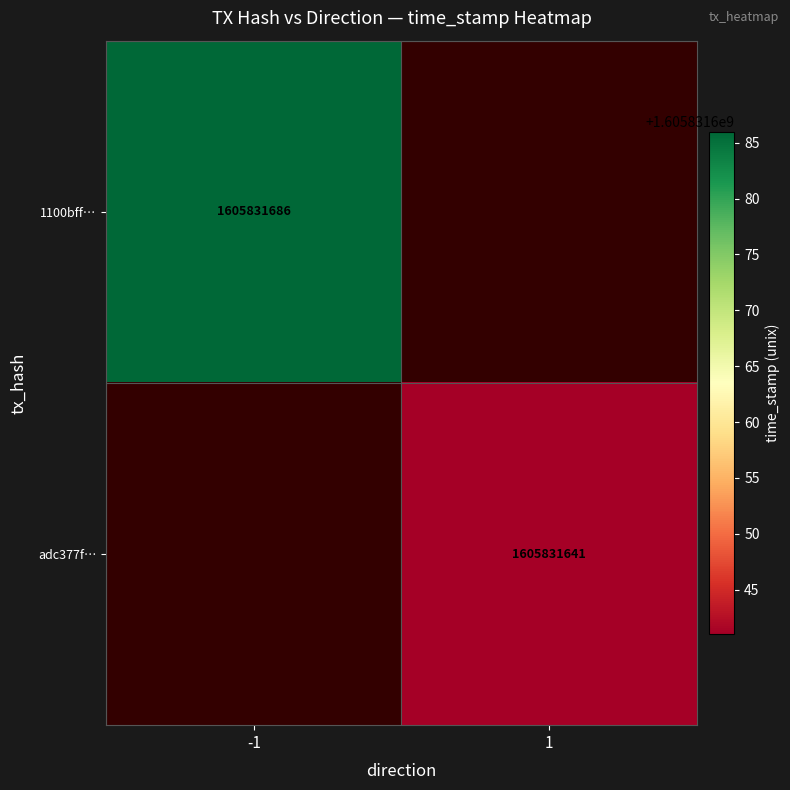

List the labels in order of 1100bff0578576262663b1752a7a3d66e5b82f8 value, smallest first.

0, 1